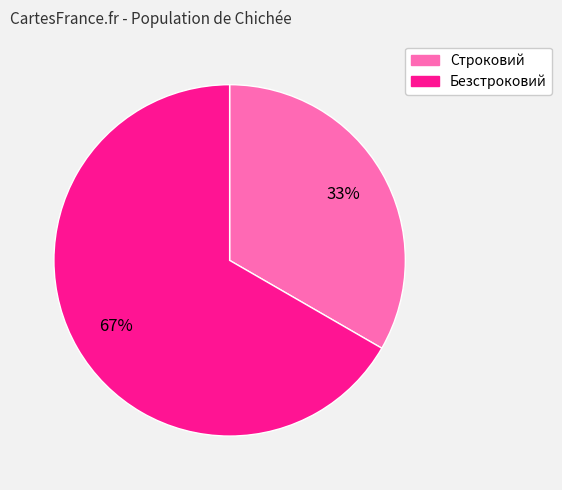

Combined, do Безстроковий and Строковий account for over 50%?

Yes